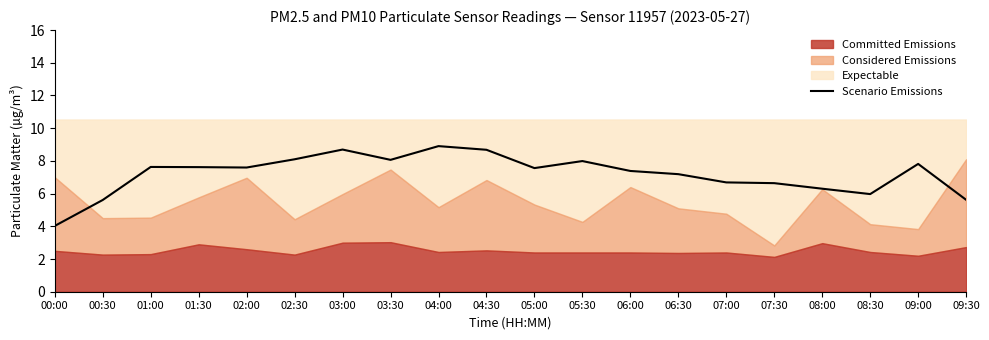

The Scenario Emissions series shows 10.1 at 00:30. True or false?

False